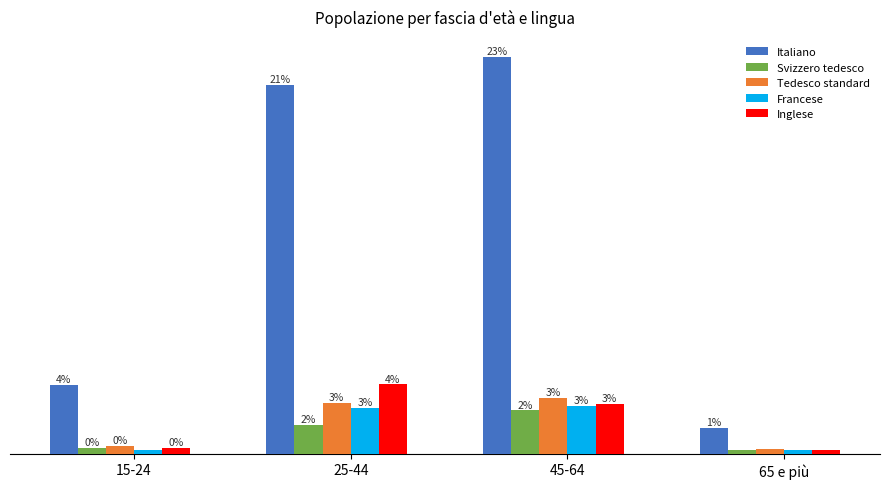

Which category has the highest value in the Italiano series?

45-64